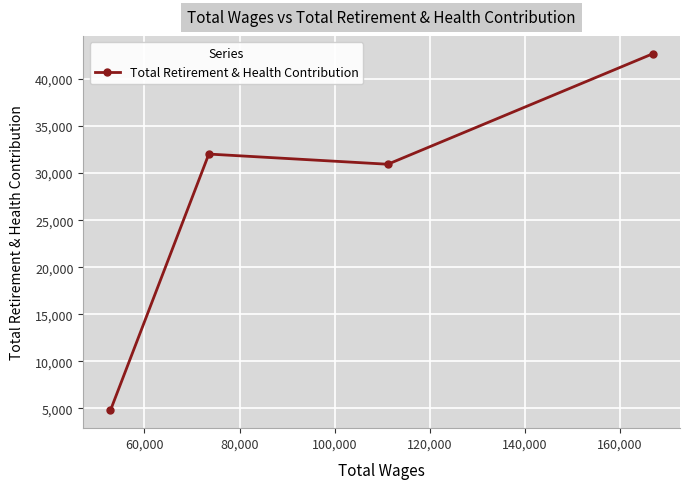

What is the average value?

27609